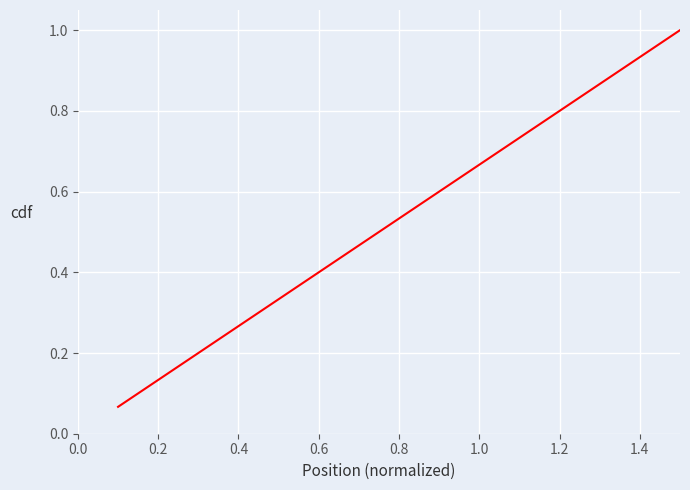

What is the greatest value displayed?

1.0